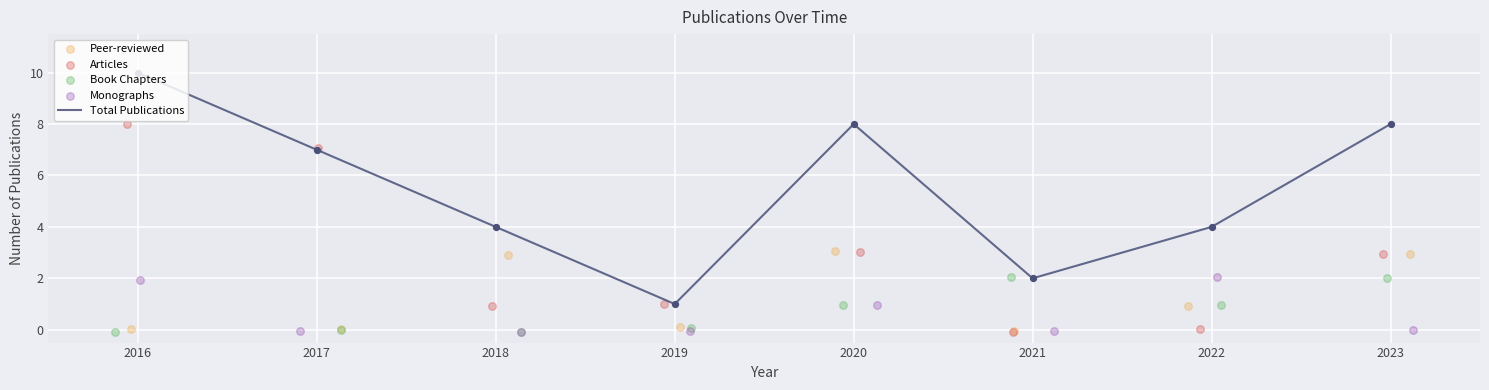

Which series contains the highest Y value?

Total Publications